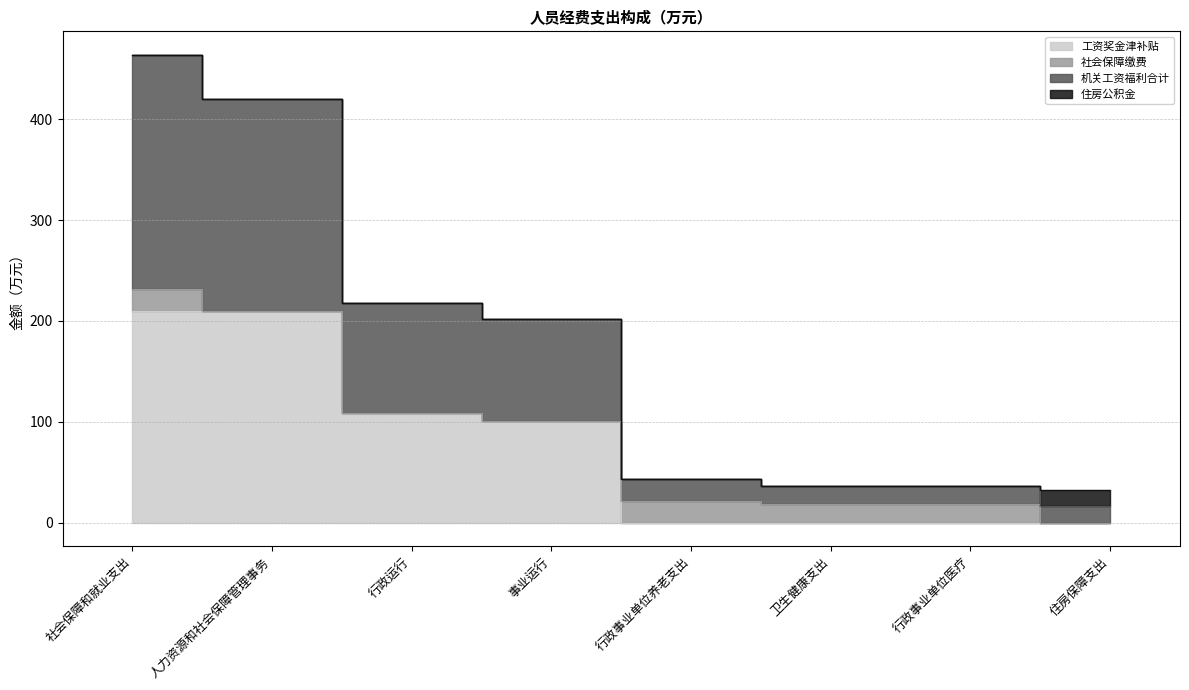

What is the label of the 5th point from the right?

事业运行